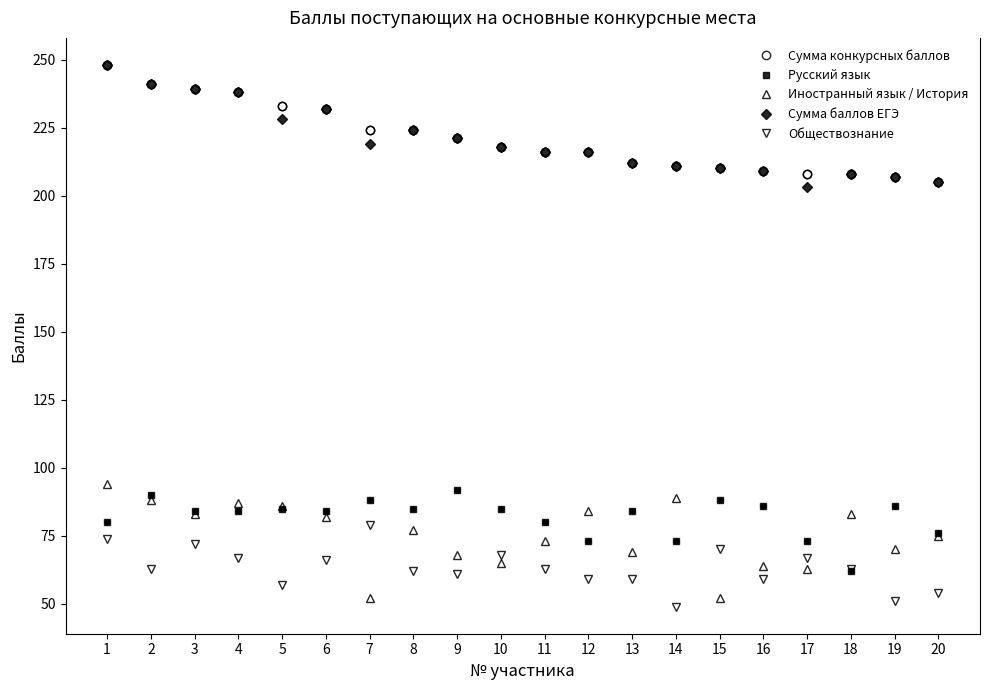

Reading left to right, extract all data points from this chart.

Сумма конкурсных баллов: 1=248	2=241	3=239	4=238	5=233	6=232	7=224	8=224	9=221	10=218	11=216	12=216	13=212	14=211	15=210	16=209	17=208	18=208	19=207	20=205
Русский язык: 1=80	2=90	3=84	4=84	5=85	6=84	7=88	8=85	9=92	10=85	11=80	12=73	13=84	14=73	15=88	16=86	17=73	18=62	19=86	20=76
Иностранный язык / История: 1=94	2=88	3=83	4=87	5=86	6=82	7=52	8=77	9=68	10=65	11=73	12=84	13=69	14=89	15=52	16=64	17=63	18=83	19=70	20=75
Сумма баллов ЕГЭ: 1=248	2=241	3=239	4=238	5=228	6=232	7=219	8=224	9=221	10=218	11=216	12=216	13=212	14=211	15=210	16=209	17=203	18=208	19=207	20=205
Обществознание: 1=74	2=63	3=72	4=67	5=57	6=66	7=79	8=62	9=61	10=68	11=63	12=59	13=59	14=49	15=70	16=59	17=67	18=63	19=51	20=54